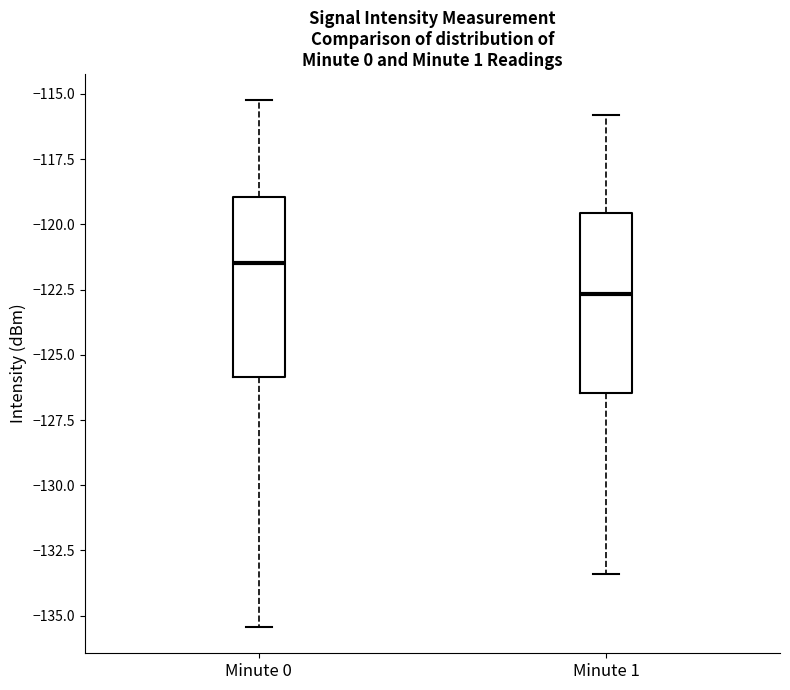

Where is the lower edge of the box for Minute 0 on the y-axis? The values are not printed on the chart, so give them approximately, as read against the axis.

-126.0